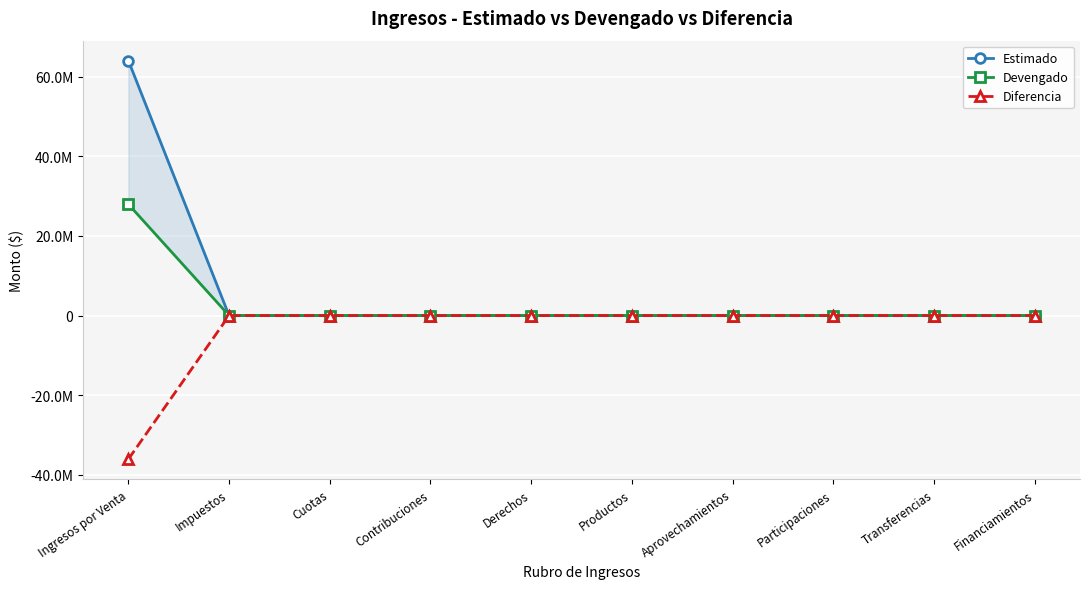

True or false: Estimado has a value of 34920990.8 at Participaciones.

False